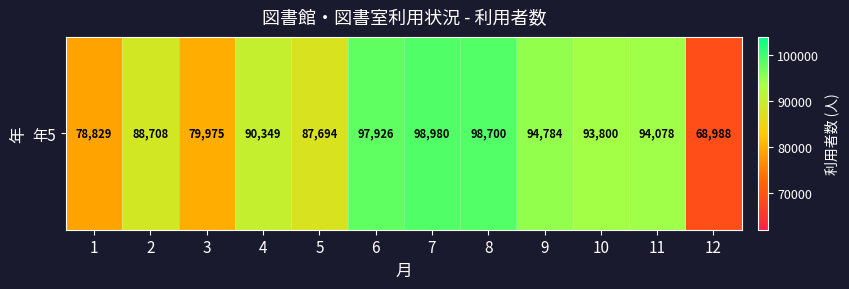

Approximately how many times larger is the value at 9 compared to 4?

1.0